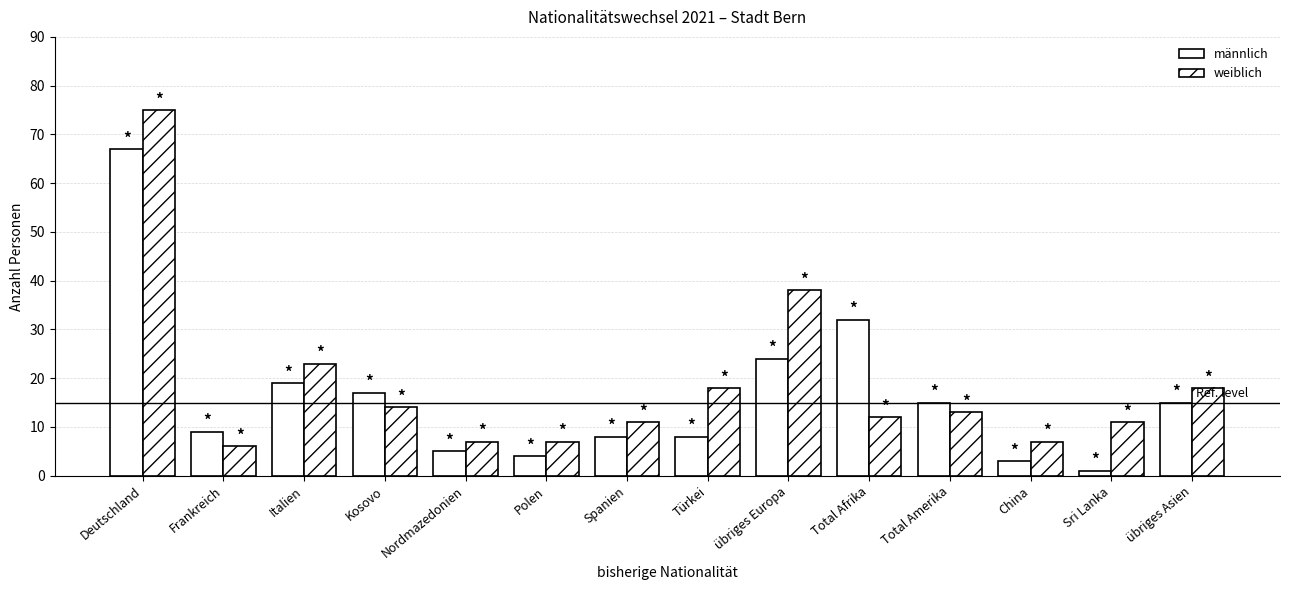

Does the chart contain stacked bars?

No